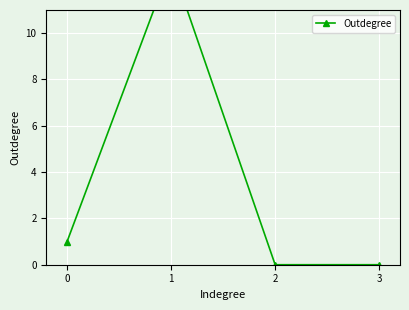

Rank the categories by value from lowest to highest.

2, 3, 0, 1